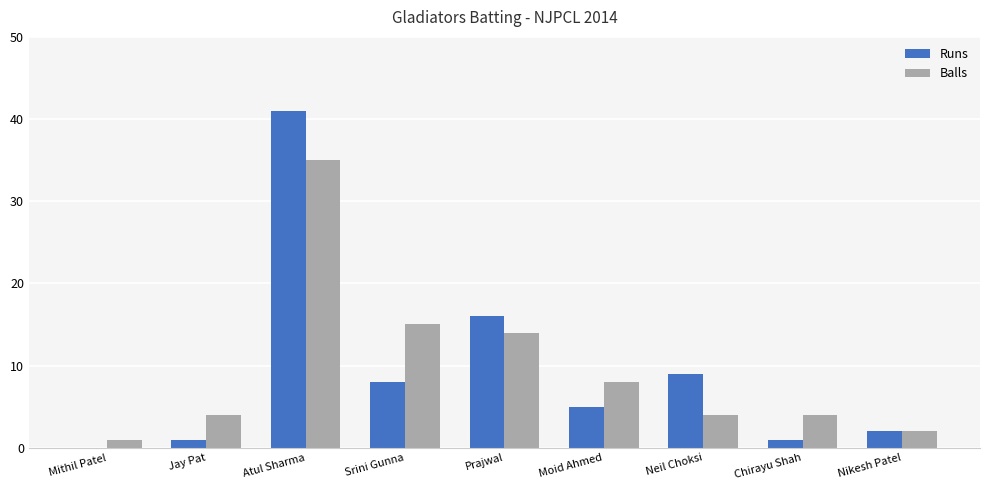

How many categories are shown in the chart?

9